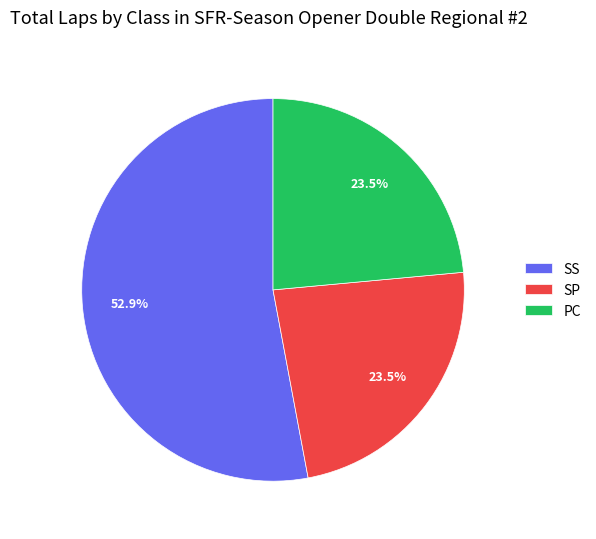

To the nearest percent, what portion does SS represent?

53%